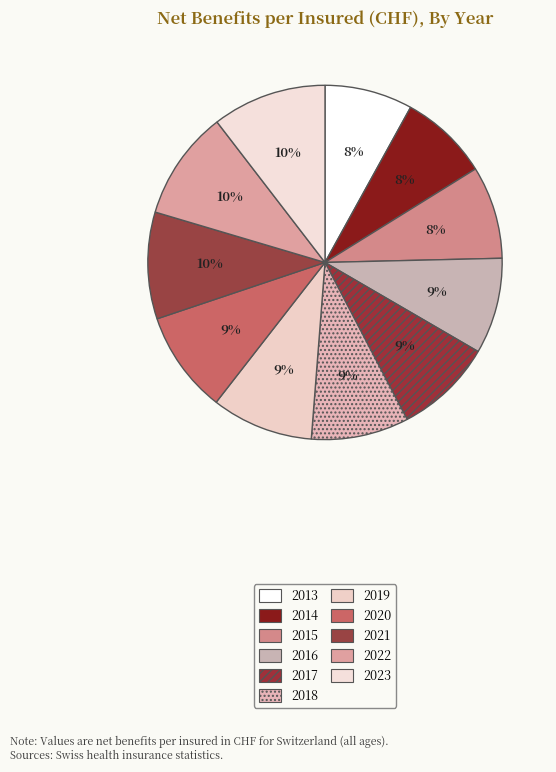

To the nearest percent, what is the average slice percentage?

9%